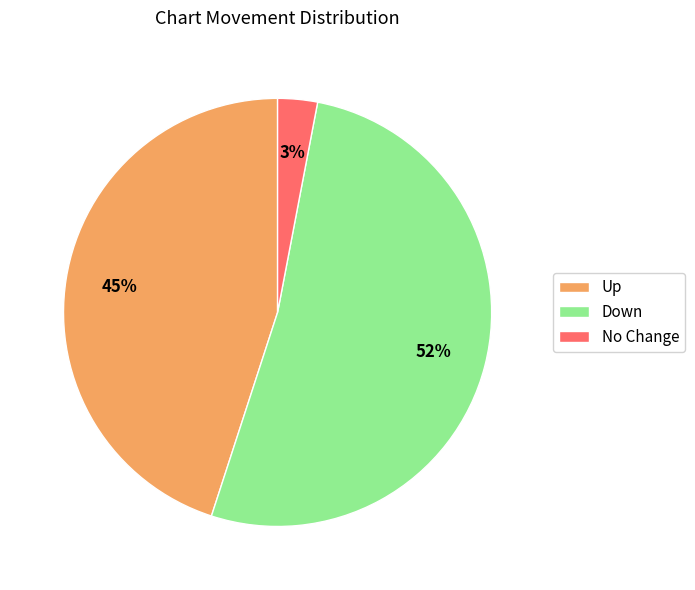

Combined, do Down and Up account for over 50%?

Yes